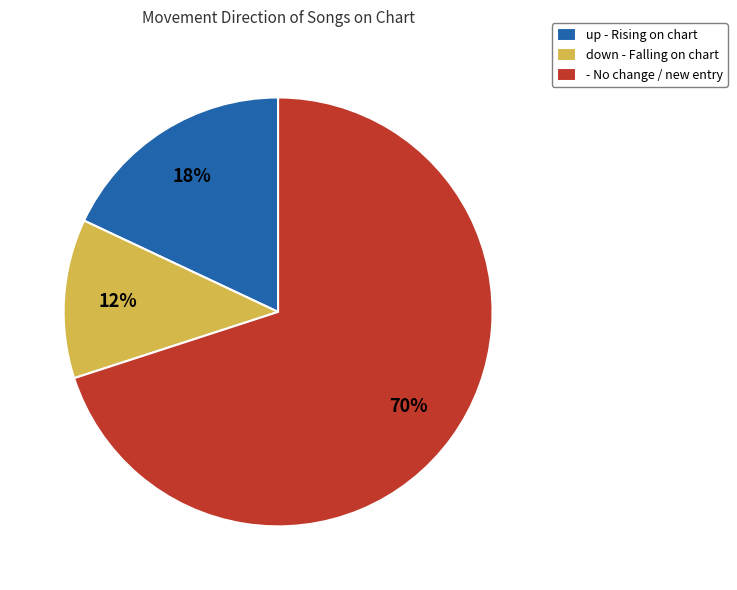

Is it true that up is 18% of the pie?

True